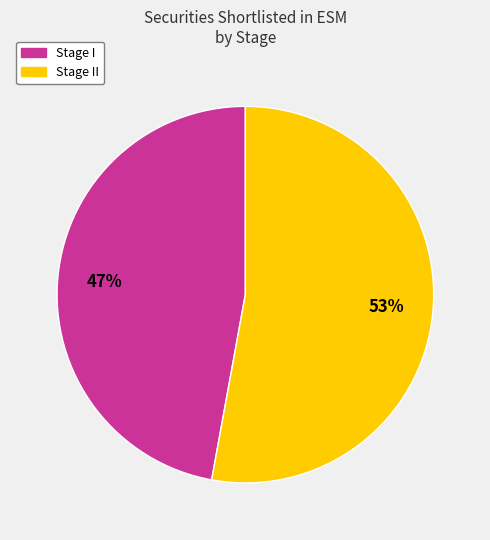

To the nearest percent, what is the average slice percentage?

50%